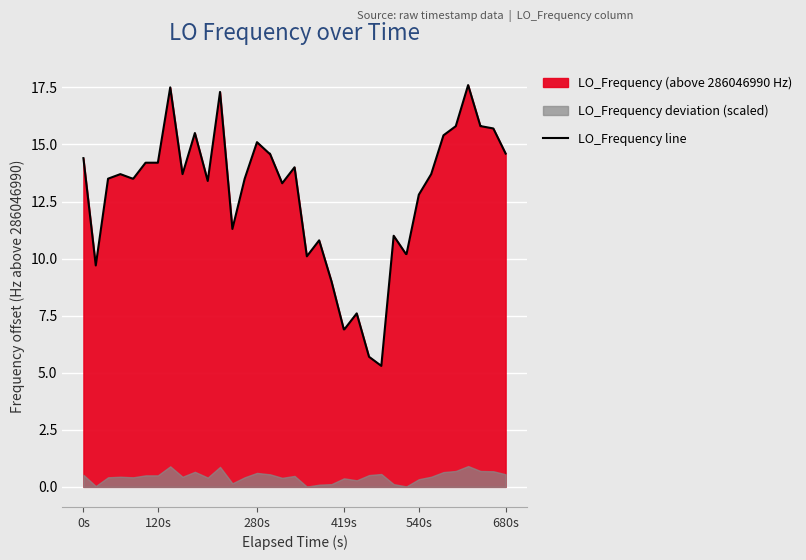

Where does the LO_Frequency line series first go above 13?

0s